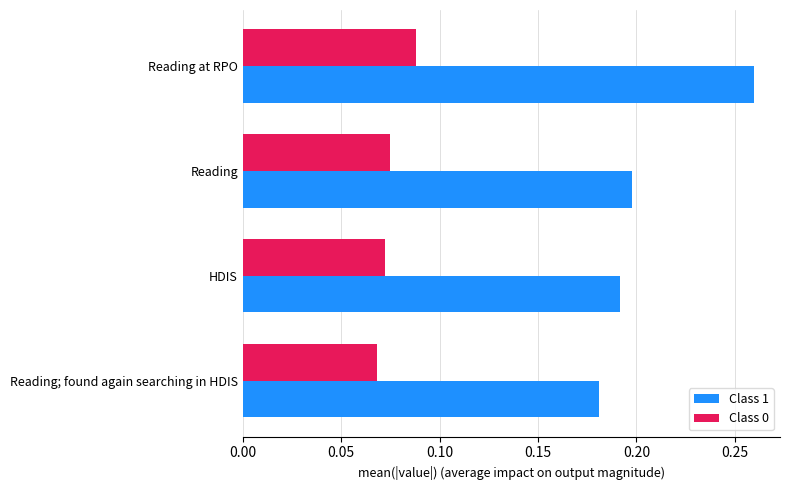

Count the Class 1 values in the range 0 to 1.

4